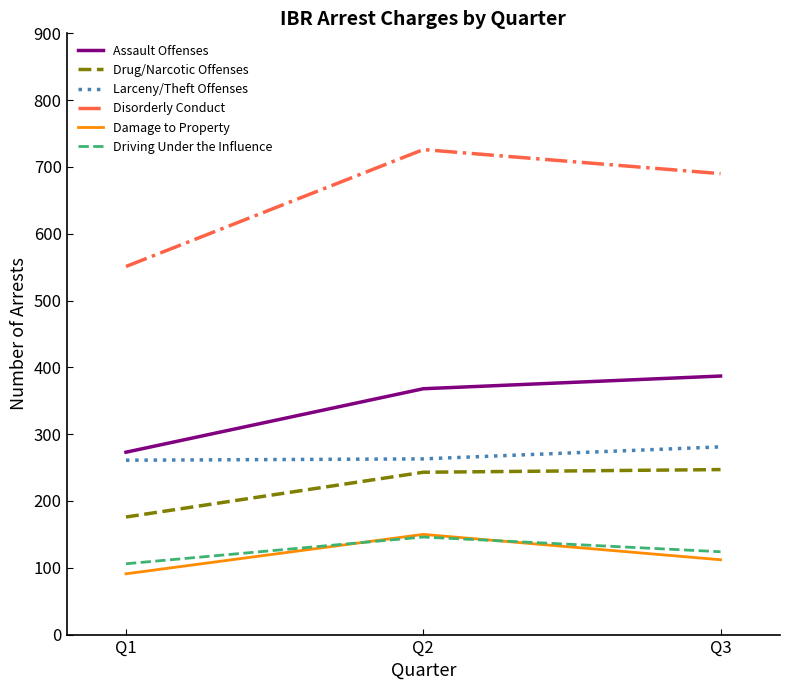

True or false: Disorderly Conduct has a value of 690 at Q3.

True